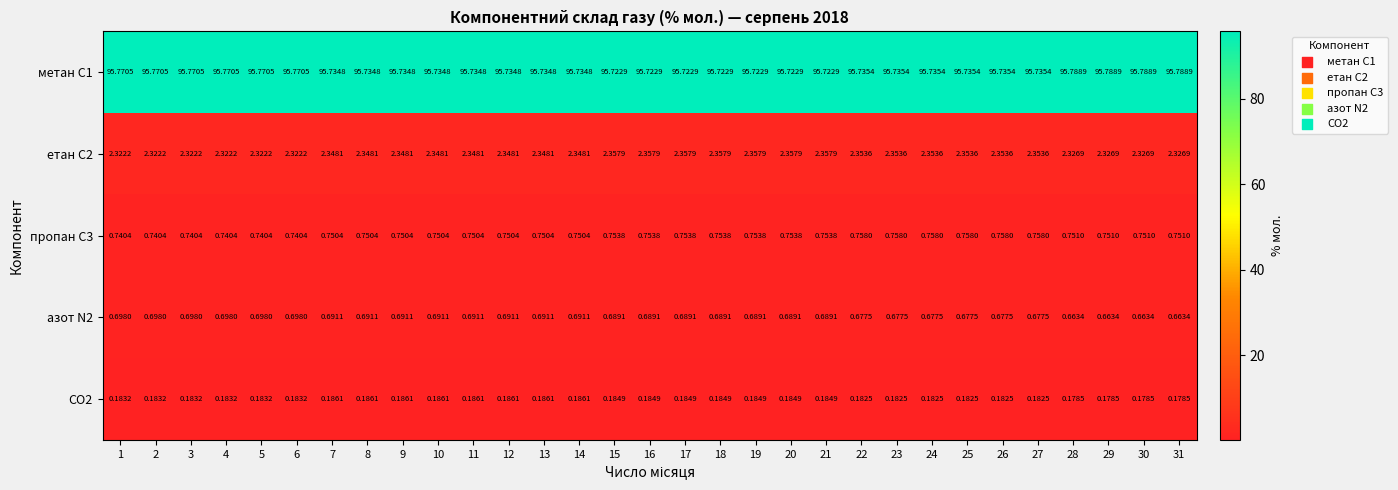

Which series has the largest total across all categories?

метан С1